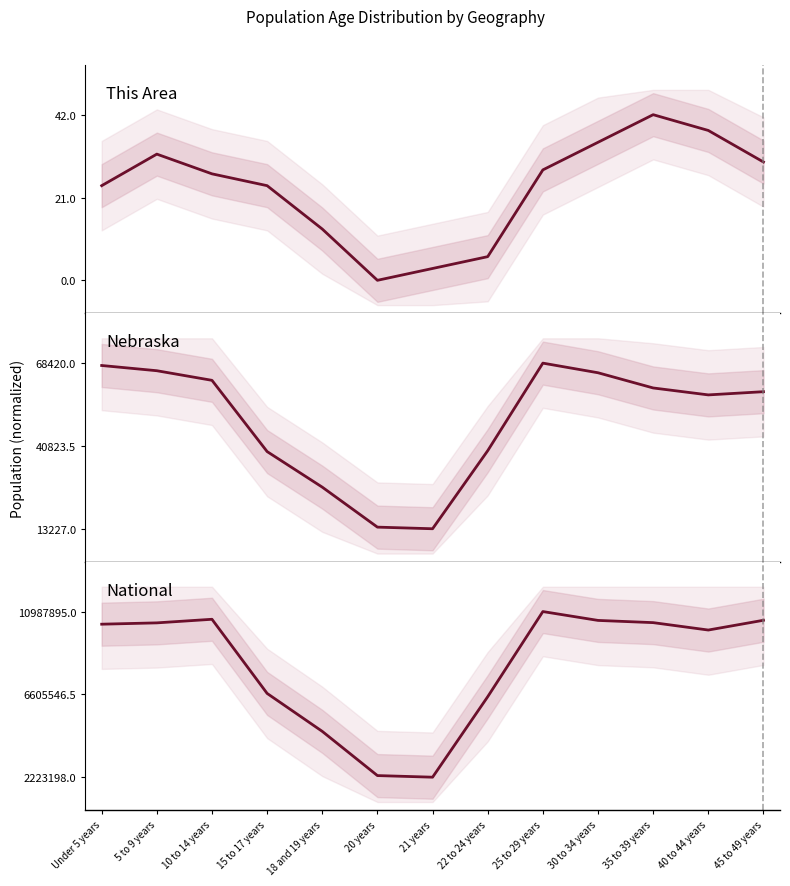

At how many categories does at least one series exceed 0?

13